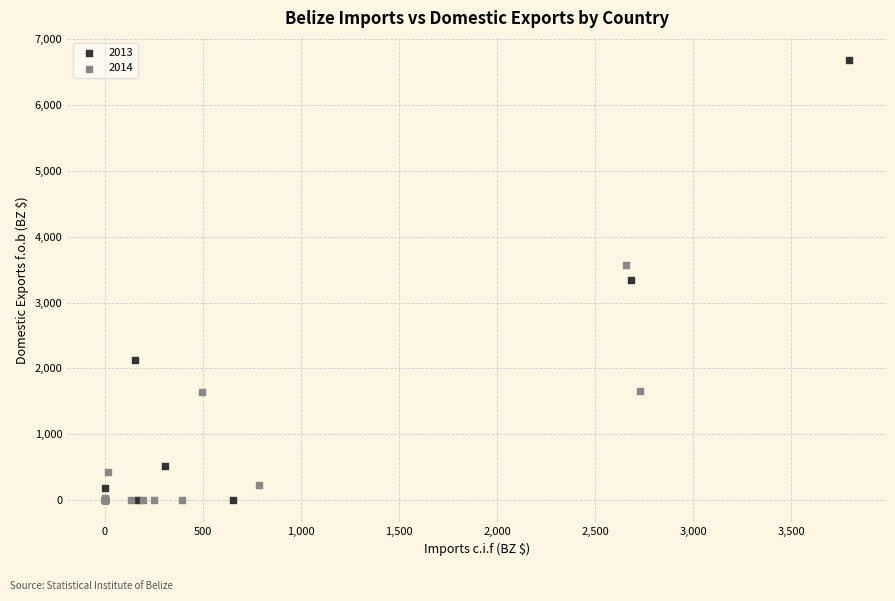

Which series contains the highest Y value?

2013